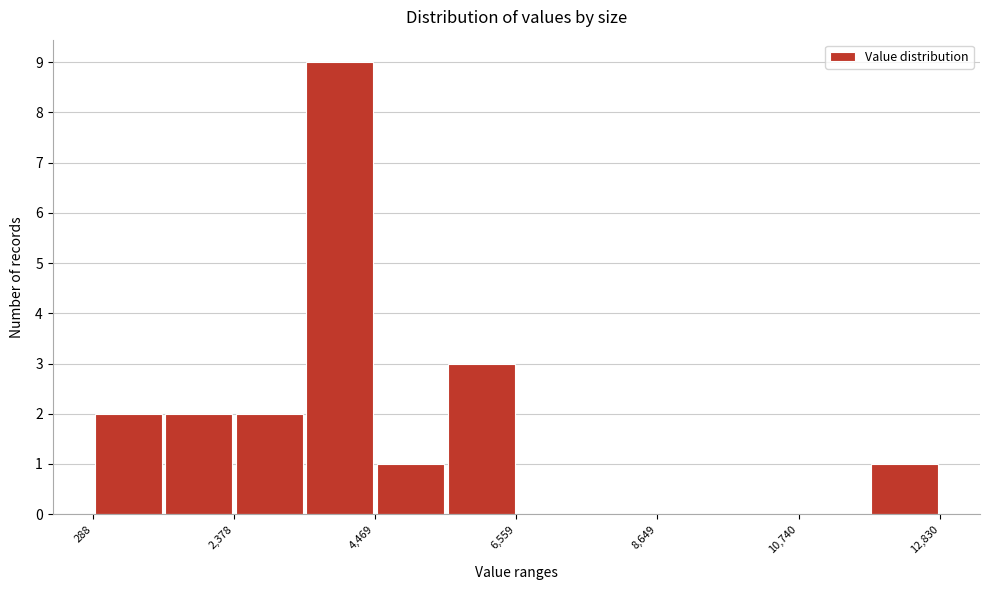

Read against the x-axis, roughly where is the centre of the tallest bar?

4000